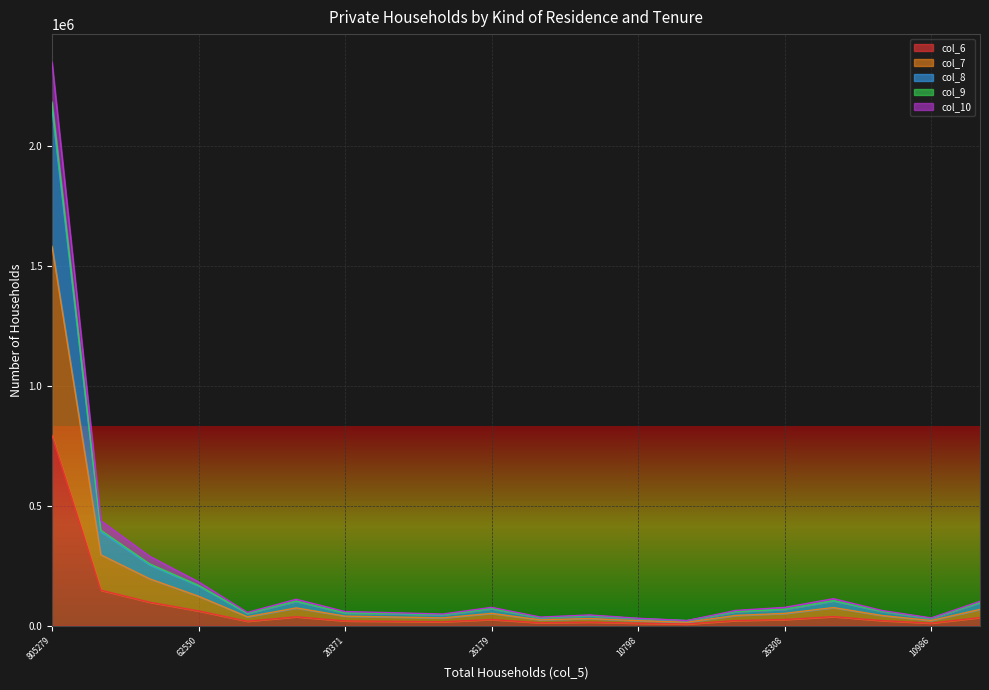

How many data points in col_9 are less than 63865?

10